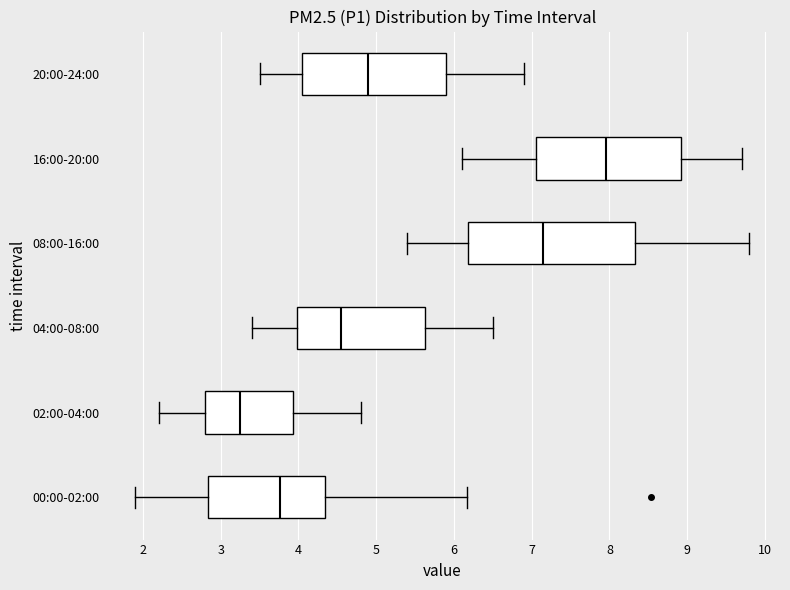

Reading bottom to top, read every box against the x-axis: the position of its median line, the range the box covers, and the ends of its whiskers. The values are not printed on the chart, so give them approximately, as read against the axis.

00:00-02:00: median 3.8, box 2.8 to 4.3, whiskers 1.9 to 6.2
02:00-04:00: median 3.3, box 2.8 to 3.9, whiskers 2.2 to 4.8
04:00-08:00: median 4.6, box 4.0 to 5.6, whiskers 3.4 to 6.5
08:00-16:00: median 7.2, box 6.2 to 8.3, whiskers 5.4 to 9.8
16:00-20:00: median 8.0, box 7.1 to 8.9, whiskers 6.1 to 9.7
20:00-24:00: median 4.9, box 4.1 to 5.9, whiskers 3.5 to 6.9